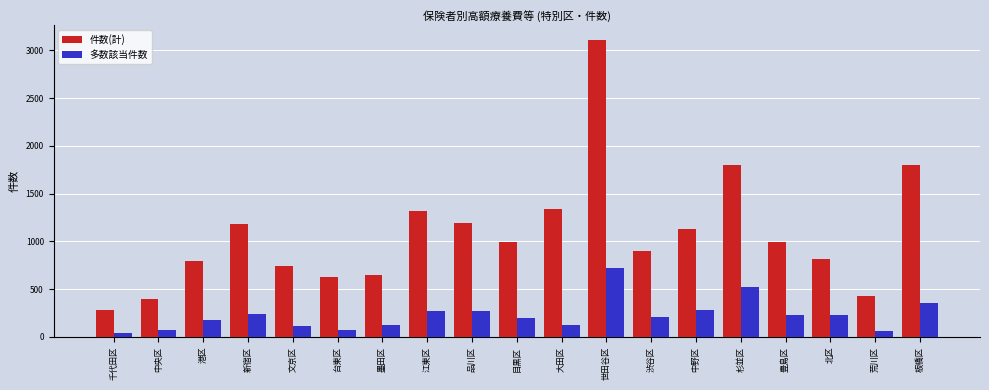

Are the bars grouped side by side (vs. stacked)?

Yes